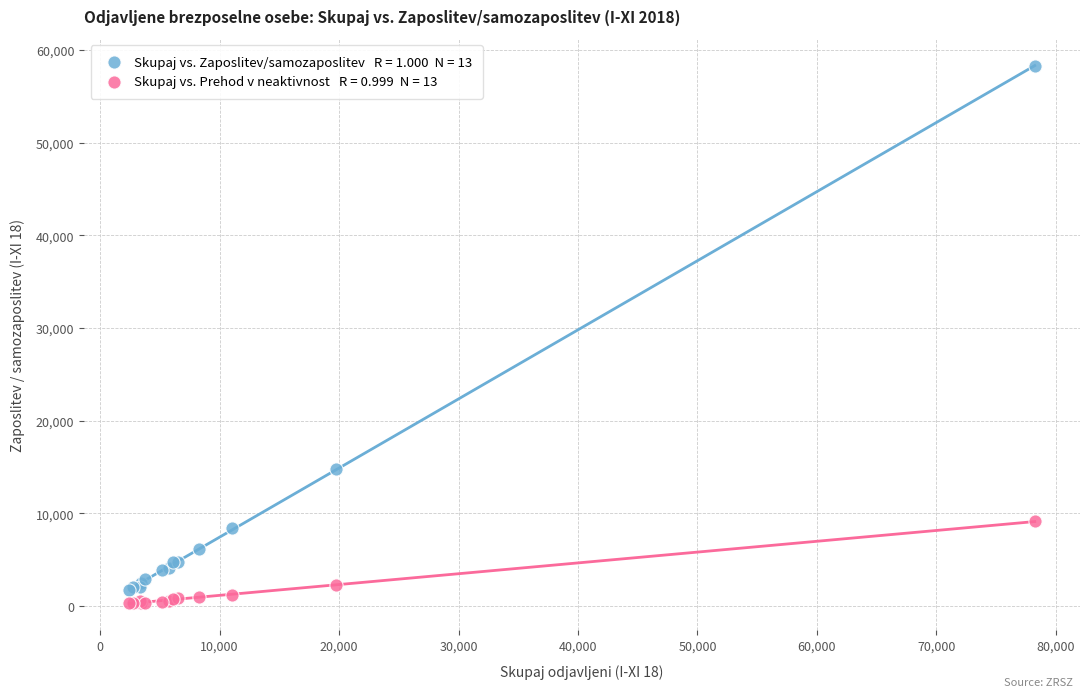

Across all series, what Y value is closest to 29291?

14746